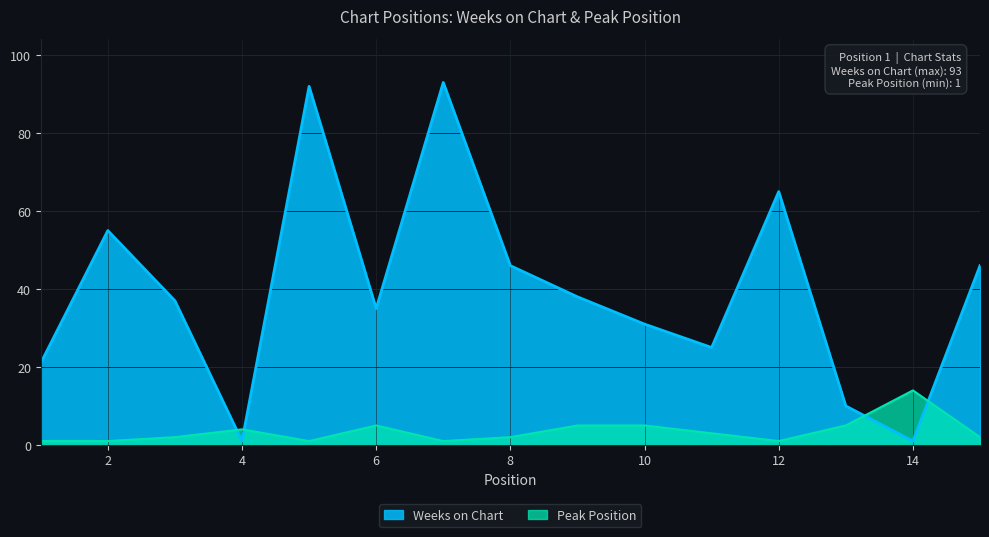

At 7, list the series in order from largest to smallest.

Weeks on Chart, Peak Position